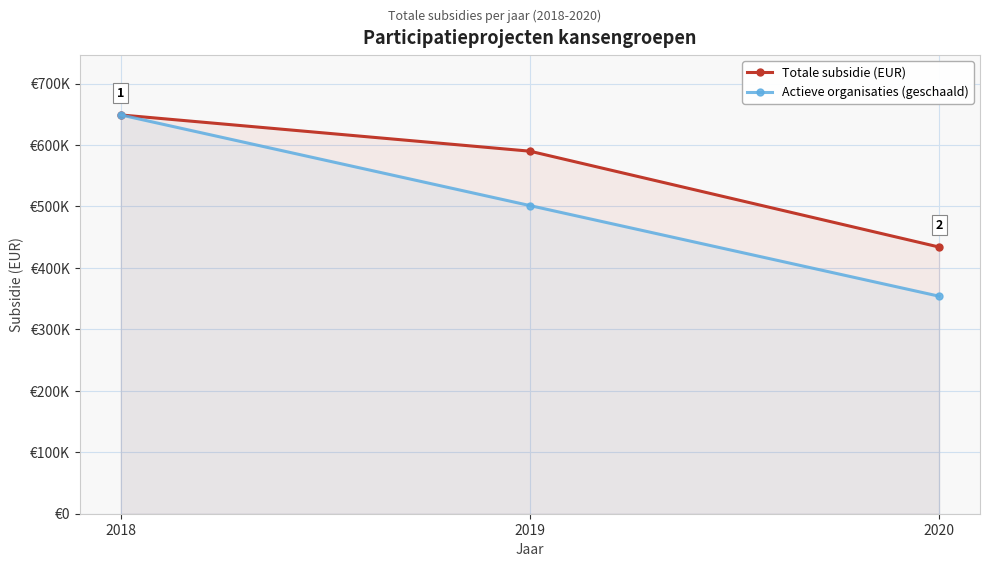

At 2020, list the series in order from largest to smallest.

Totale subsidie (EUR), Actieve organisaties (geschaald)